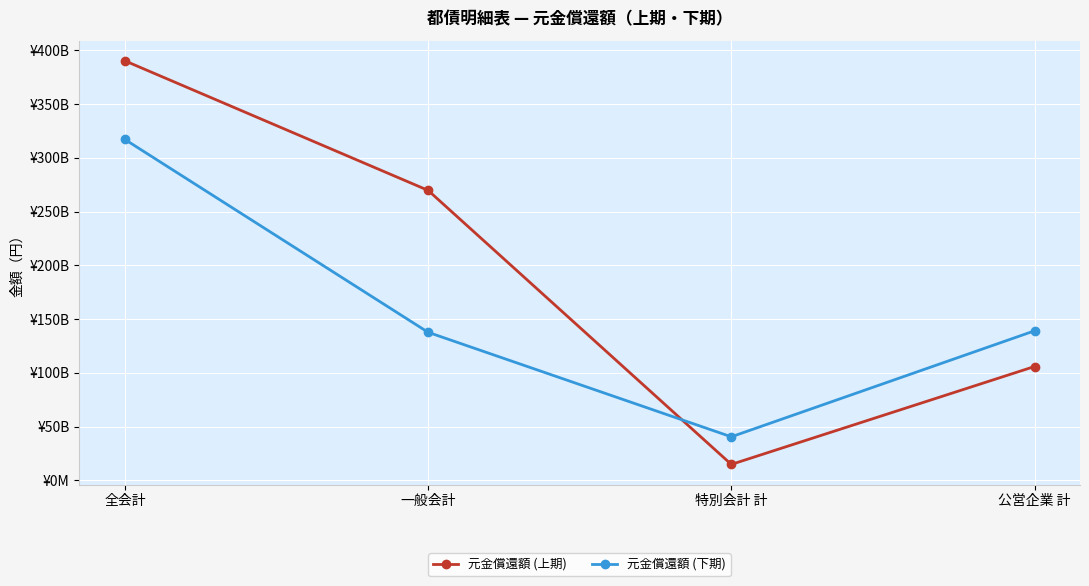

What are all the series names shown in the legend?

元金償還額 (上期), 元金償還額 (下期)